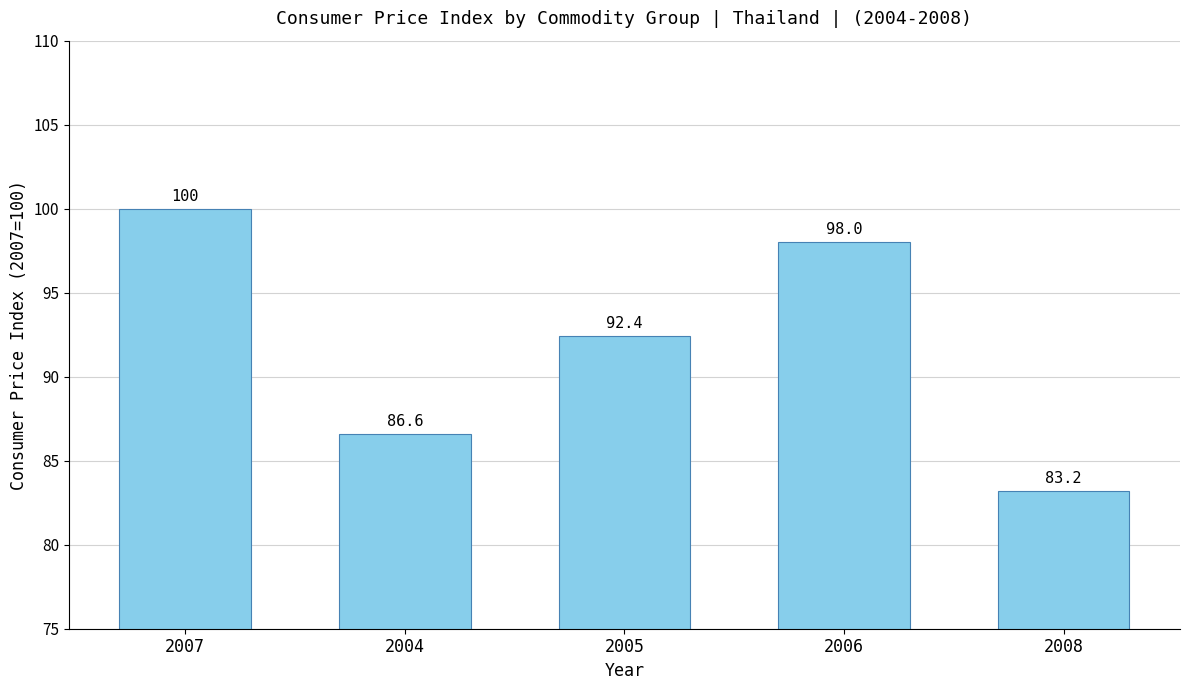

At which label does the data first exceed 92?

2007